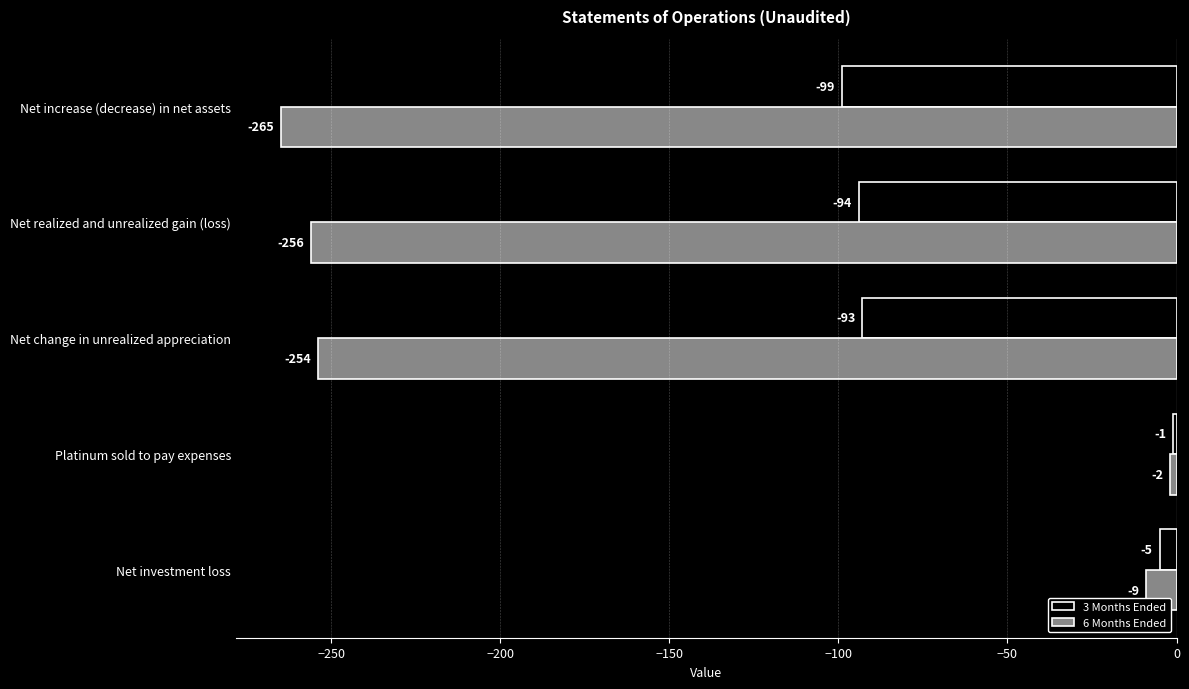

Which label corresponds to the smallest value in the chart?

Net increase (decrease) in net assets